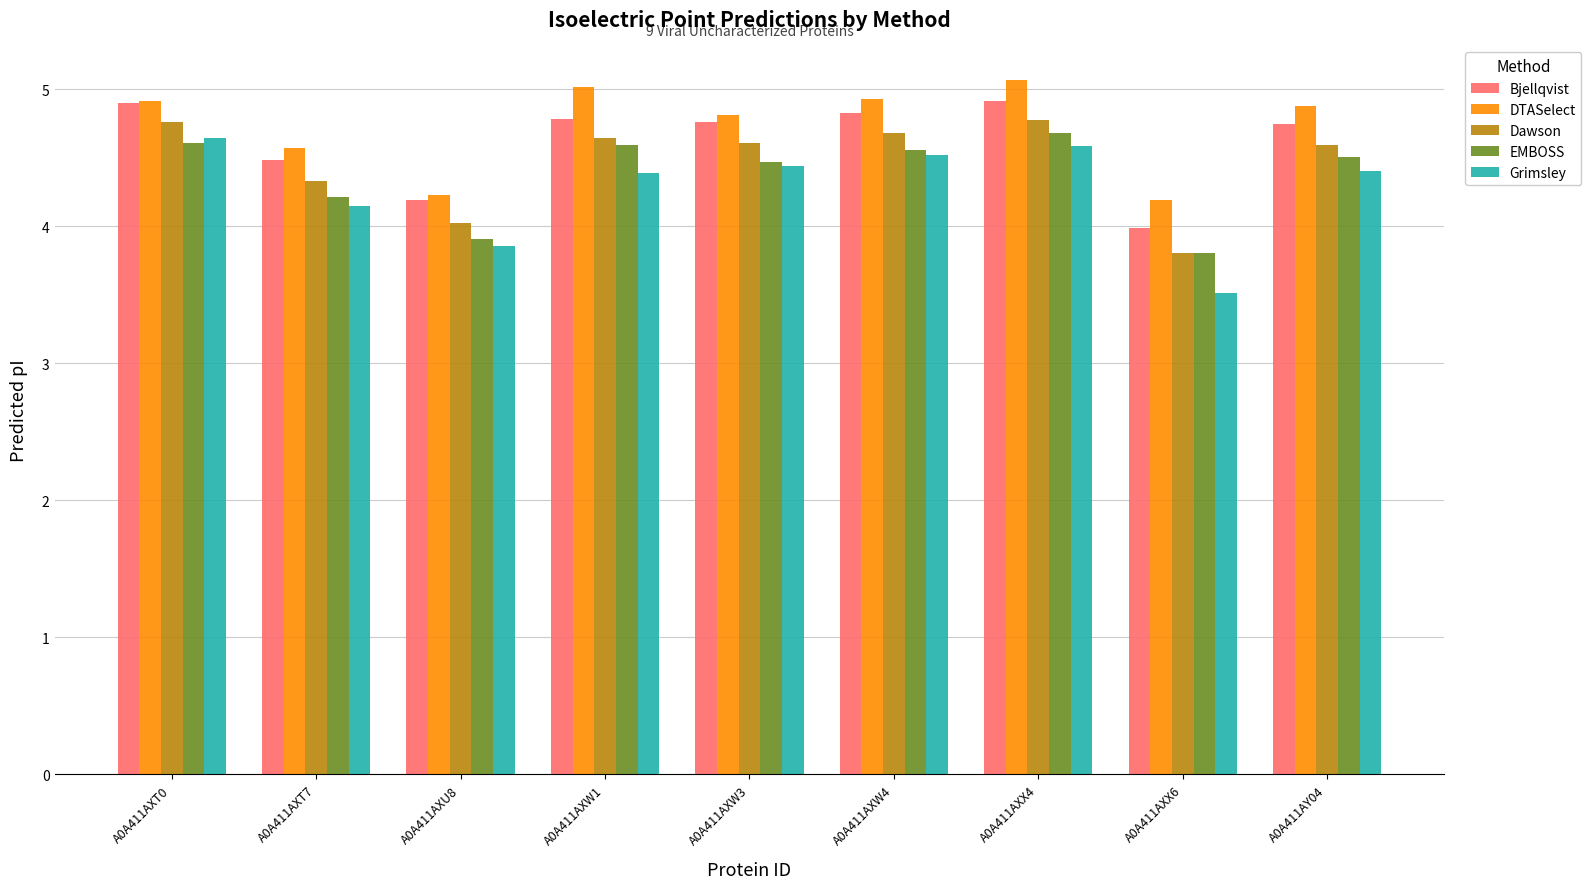

Read the DTASelect value at A0A411AXW4.

4.9